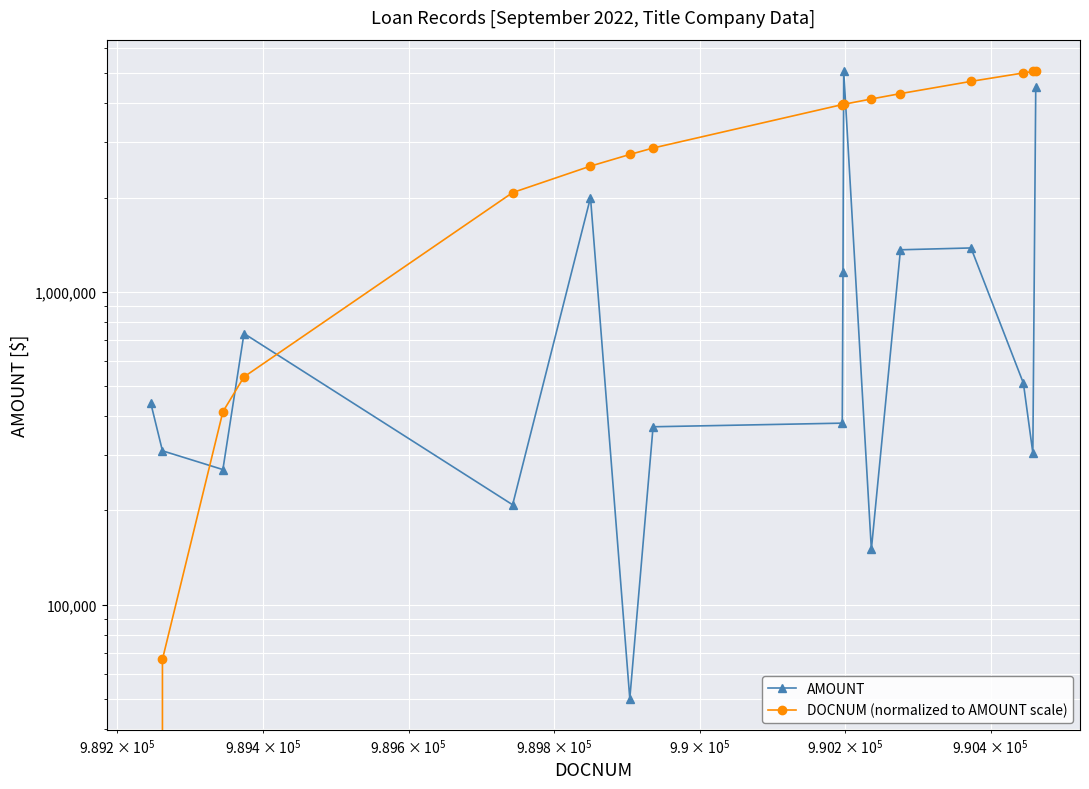

How many data points in AMOUNT are less than 440000?

8